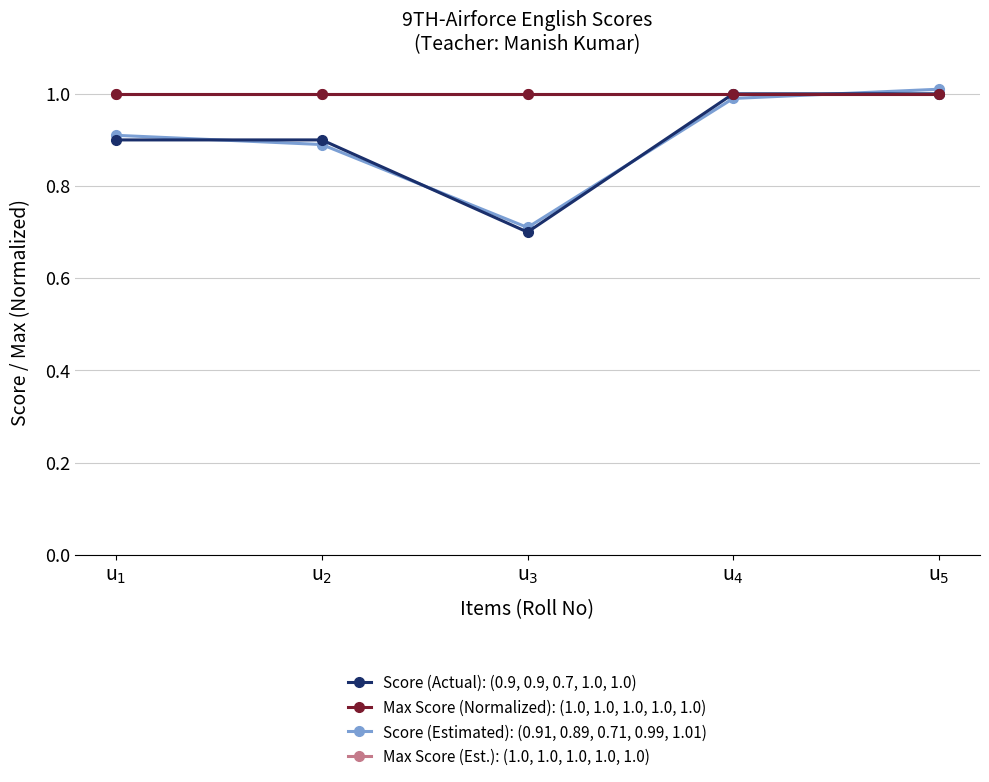

Does the chart have visible grid lines?

Yes